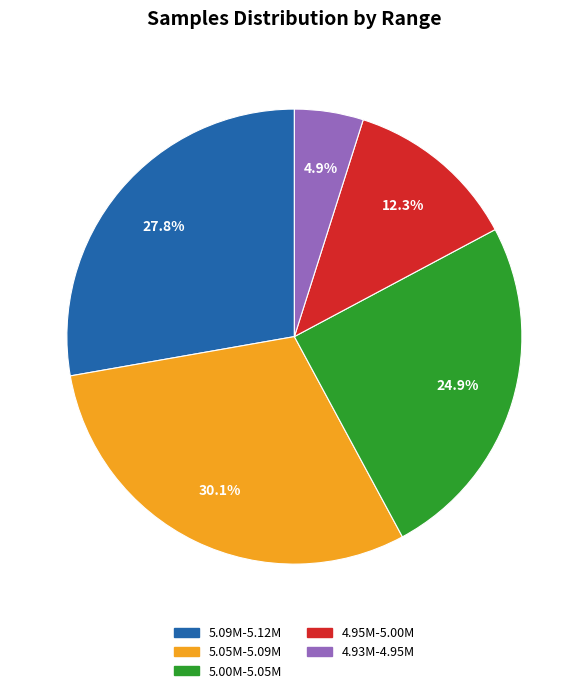

Does any single category account for the majority?

No